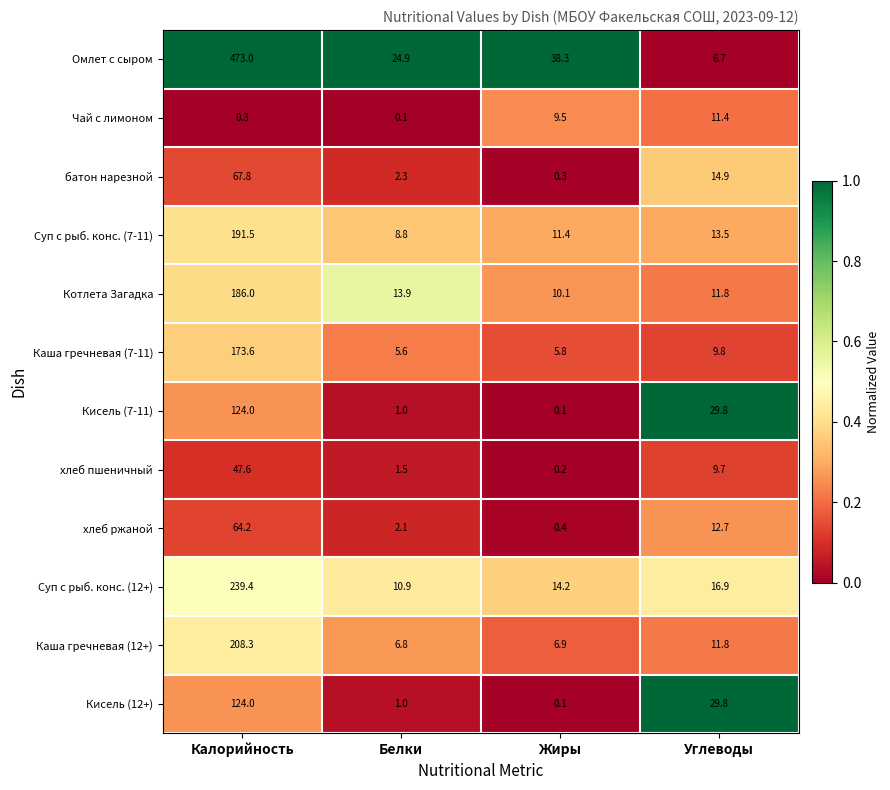

The value of хлеб пшеничный at Жиры is 0.2. True or false?

True